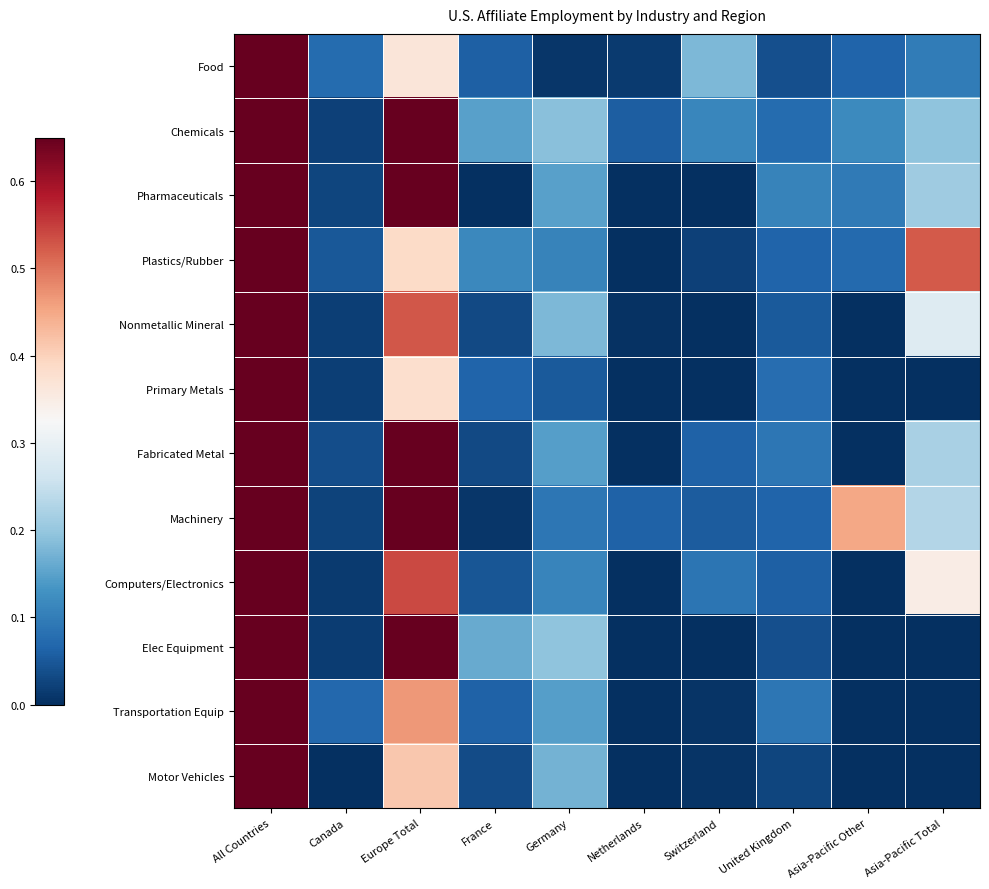

Between Canada and Europe Total, which series saw the biggest shift?

Elec Equipment